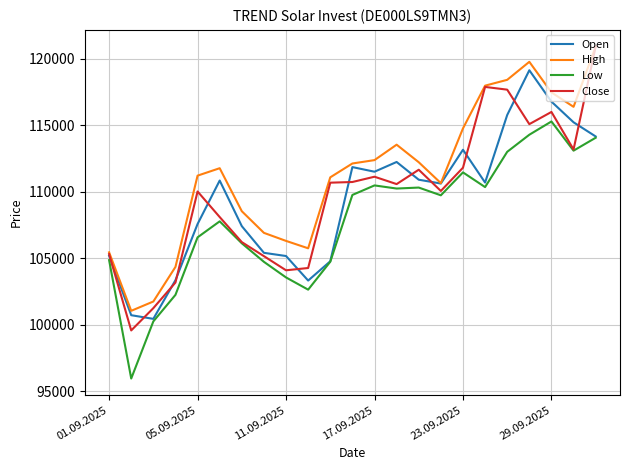

How many lines are shown in the chart?

4